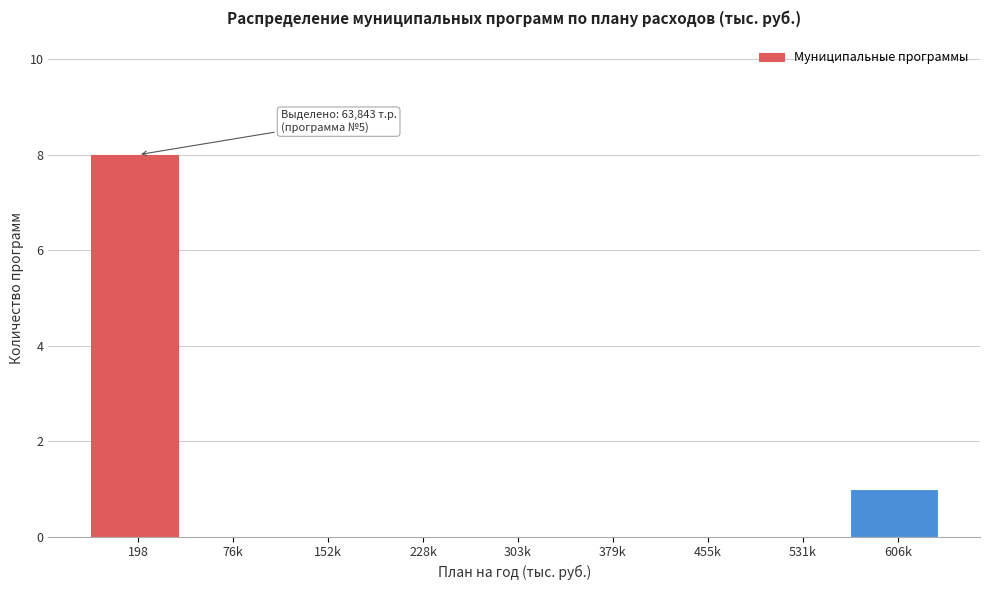

Reading right to left, what are all the values shown in this chart?

606k=1	531k=0	455k=0	379k=0	303k=0	228k=0	152k=0	76k=0	198=8